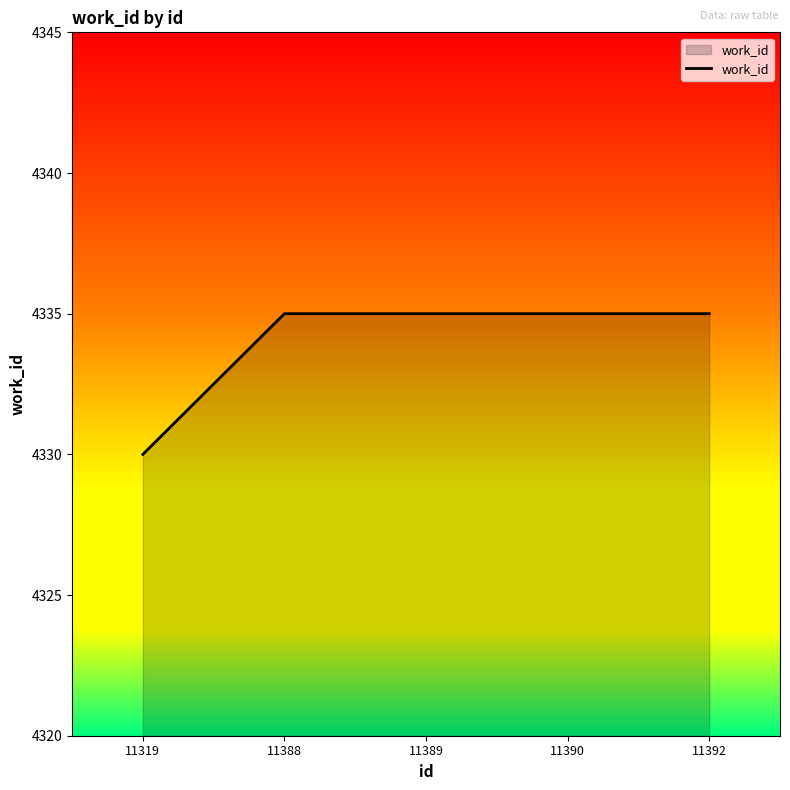

The chart shows a value of 4335 at 11392. True or false?

True